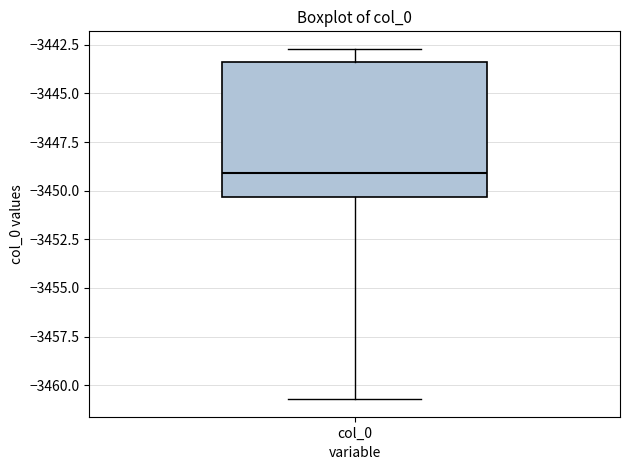

Transcribe this box plot: give where the median line is, the range the box spans, and where the two whiskers end, as read against the y-axis. The values are not printed on the chart, so give them approximately, as read against the axis.

median -3449.0, box -3450.5 to -3443.5, whiskers -3460.5 to -3442.5